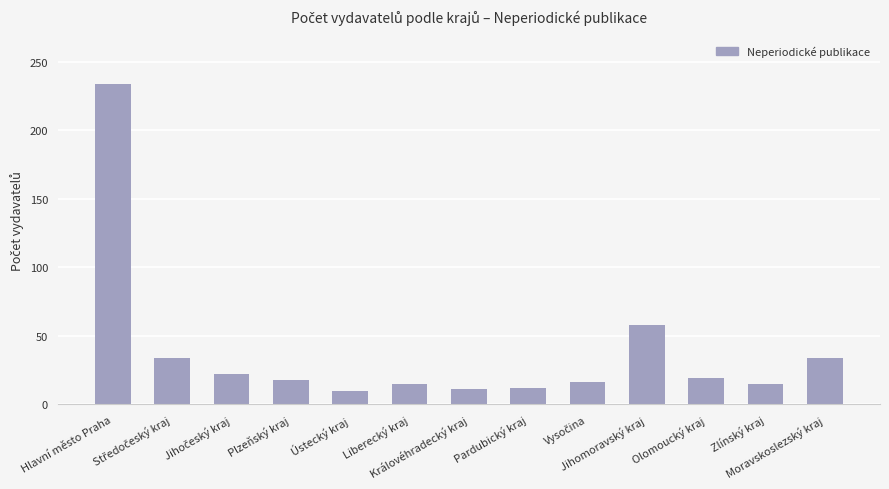

What is the sum of all values?

498